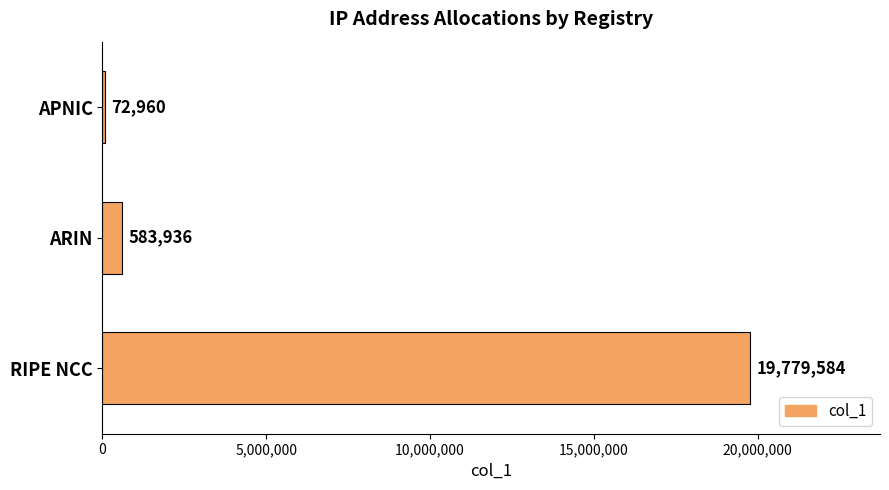

How many data points are less than 583936?

1